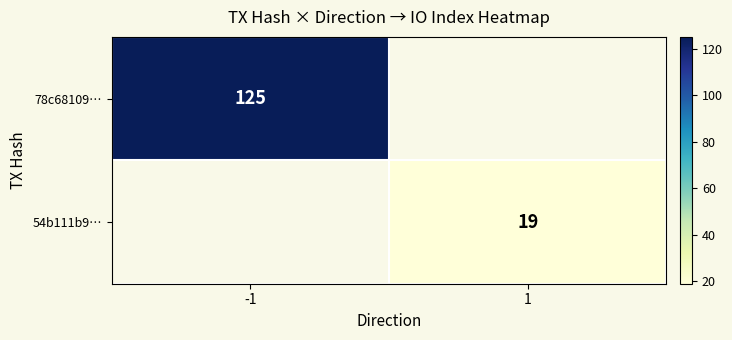

The value of 78c68109… at -1 is 125. True or false?

True